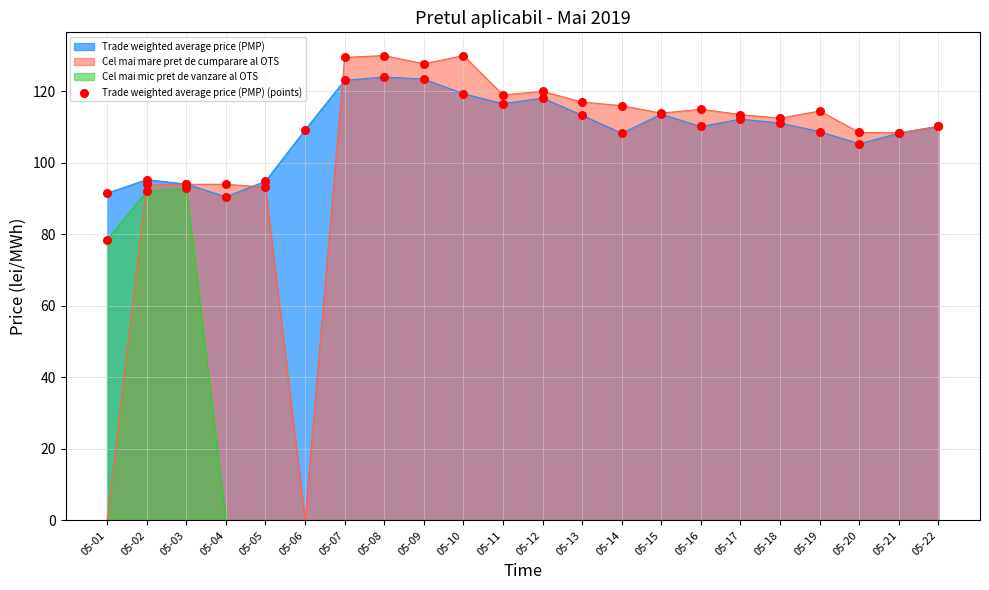

Between 05-20 and 05-05, which is larger?

05-20